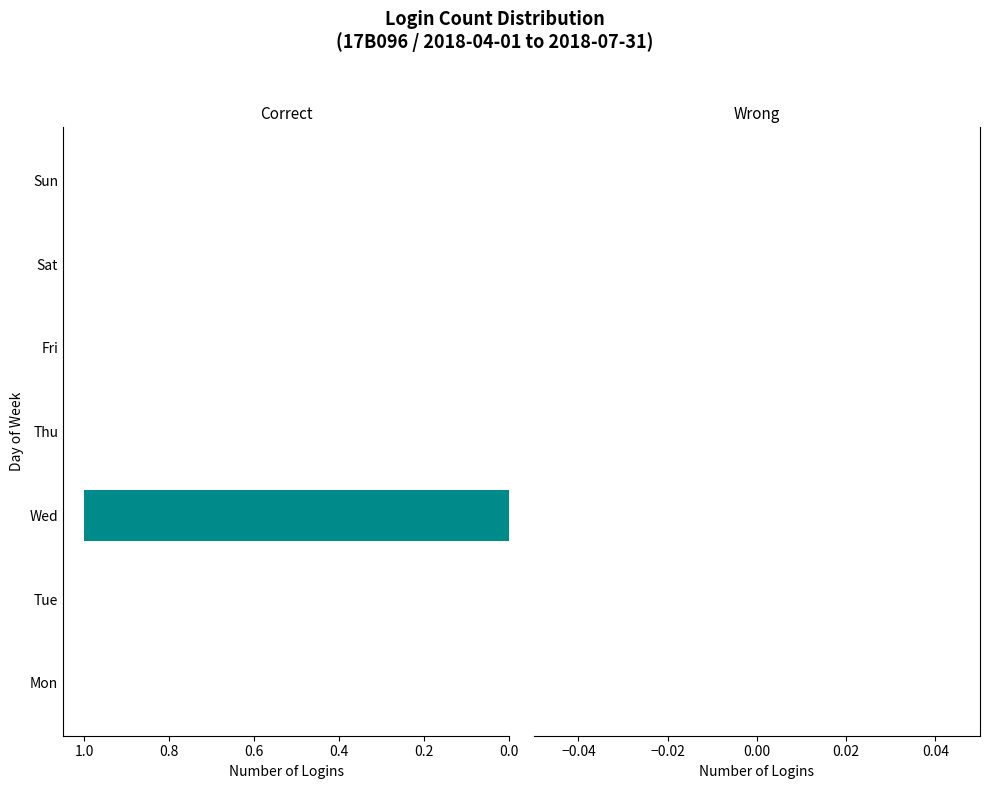

How many series are shown in this chart?

1